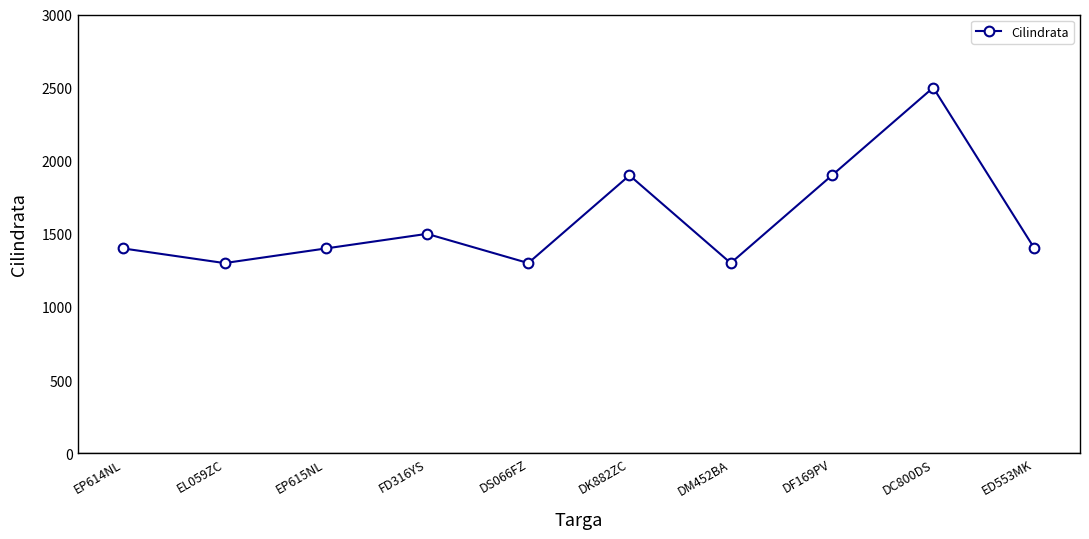

True or false: there are more than 2 points higher than both neighbors.

True